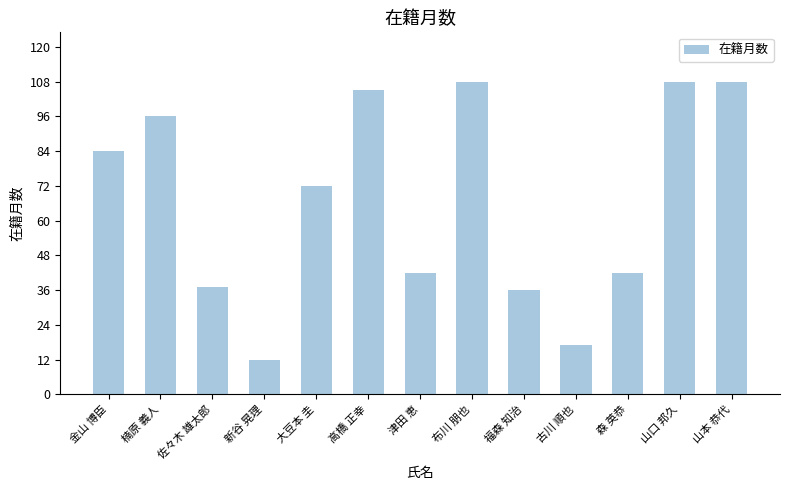

Where is the data nearest to the value 60?

大豆本 圭